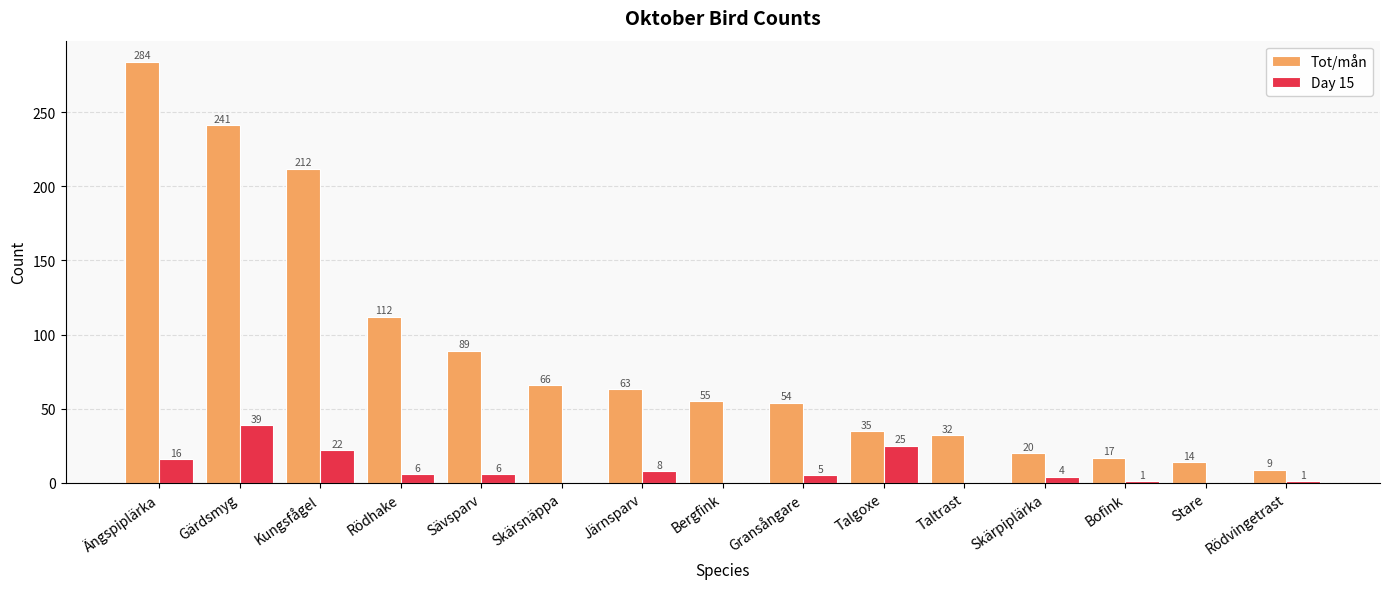

Which series has the largest total across all categories?

Tot/mån